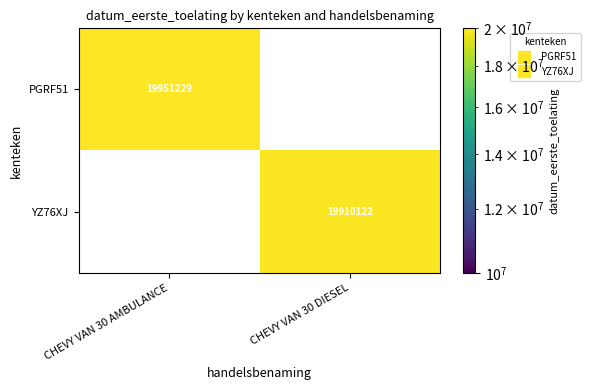

What is the smallest value displayed?

19910122.0